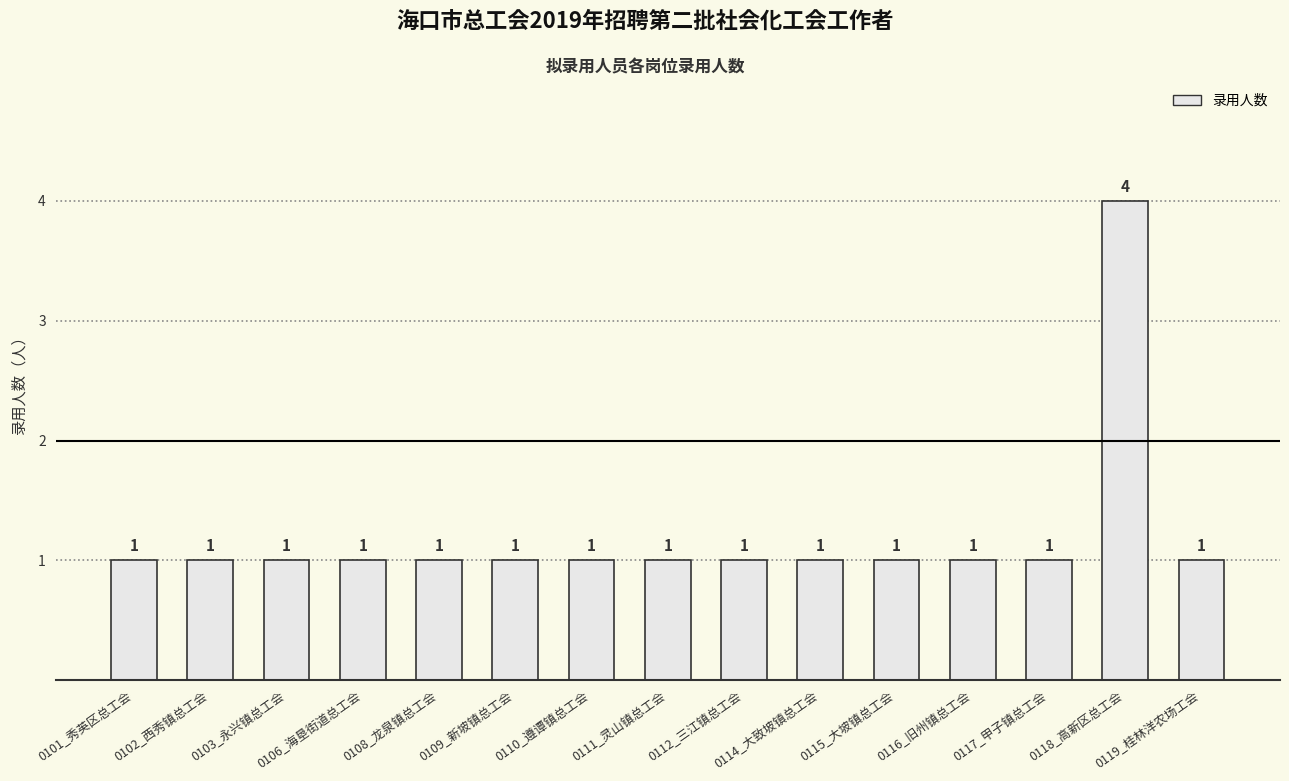

Count the values in the range 1 to 2.

14